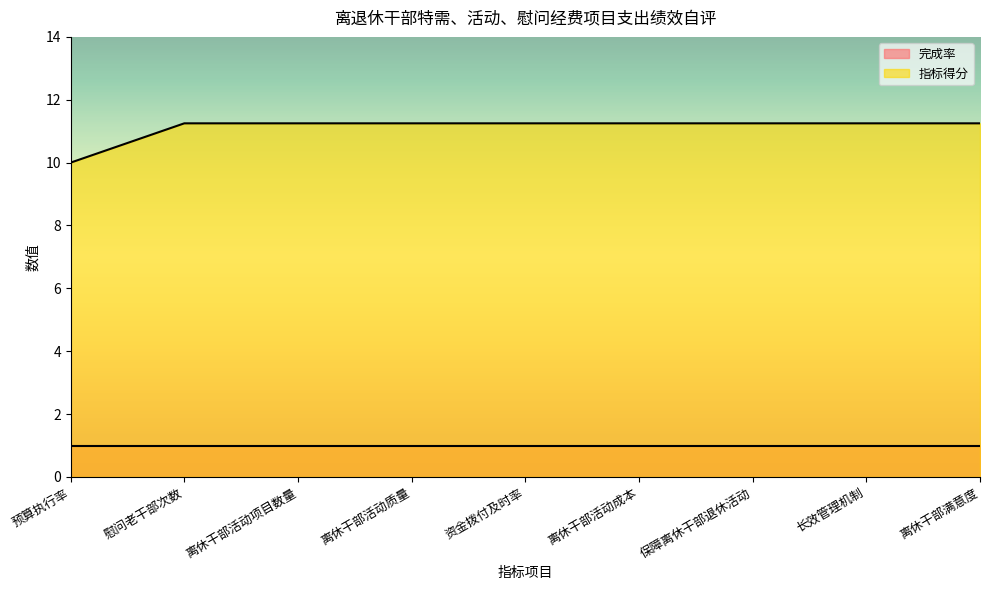

Reading left to right, extract all data points from this chart.

10.0	11.2	11.2	11.2	11.2	11.2	11.2	11.2	11.2